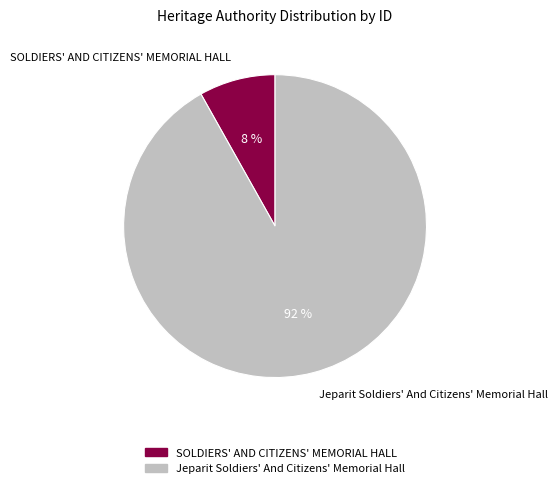

To the nearest percent, what is the difference between the Jeparit Soldiers' And Citizens' Memorial Hall and SOLDIERS' AND CITIZENS' MEMORIAL HALL slice percentages?

84%